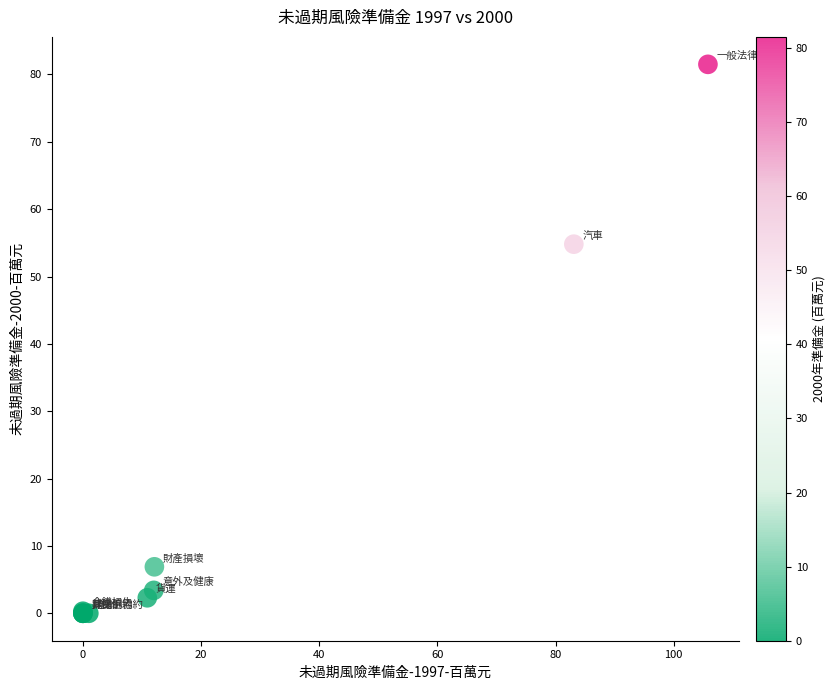

What Y value in the scatter plot is closest to 40?

54.8